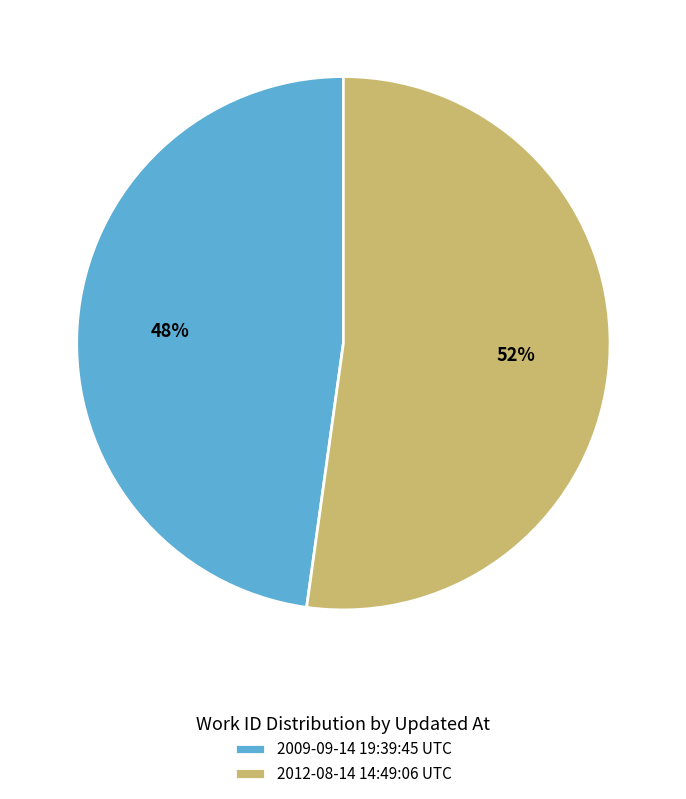

Between 2009-09-14 19:39:45 UTC and 2012-08-14 14:49:06 UTC, which is larger?

2012-08-14 14:49:06 UTC